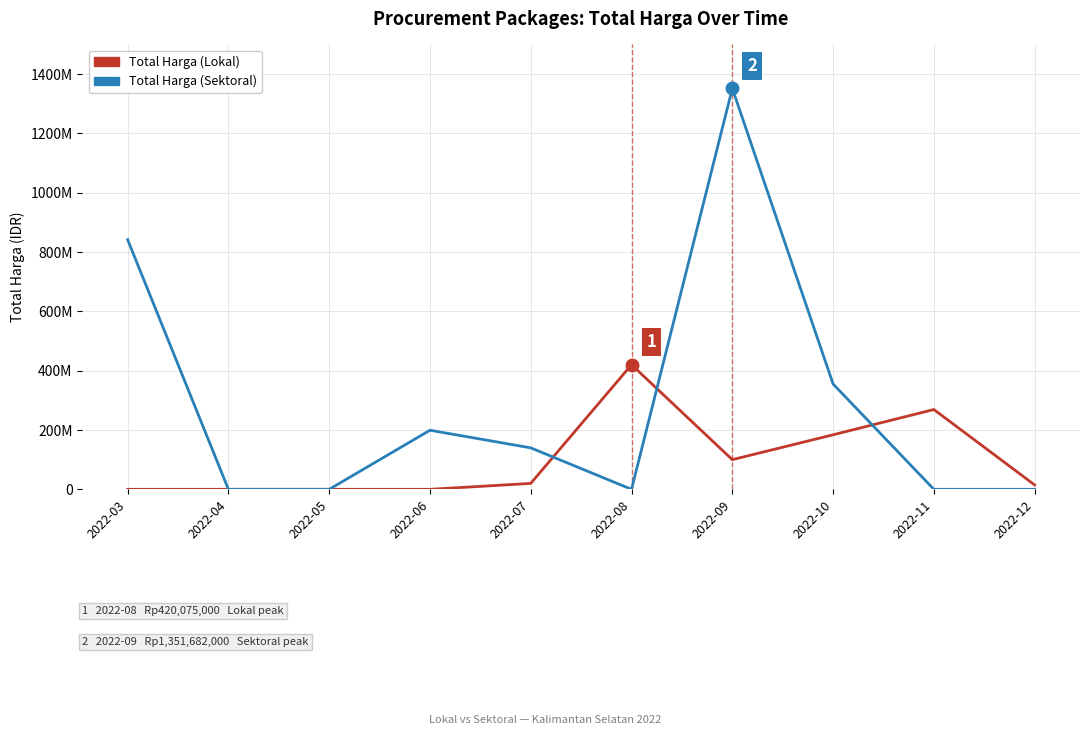

True or false: Total Harga (Lokal) has more than 1 points higher than both neighbors.

True